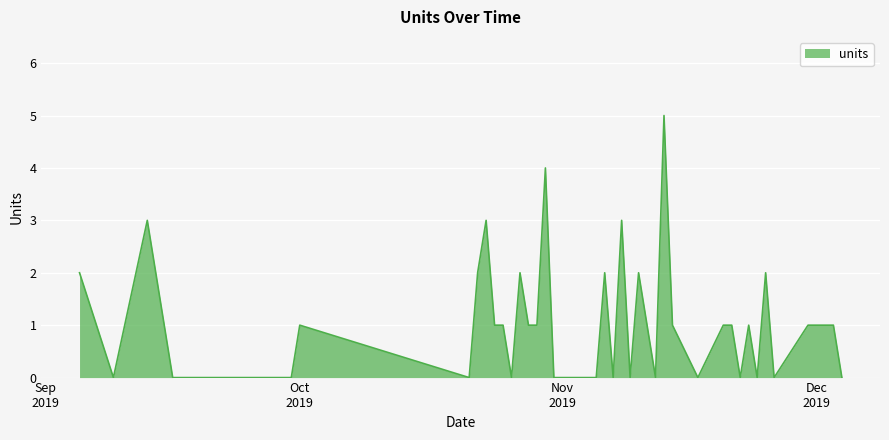

What is the difference between the maximum and minimum values?

5